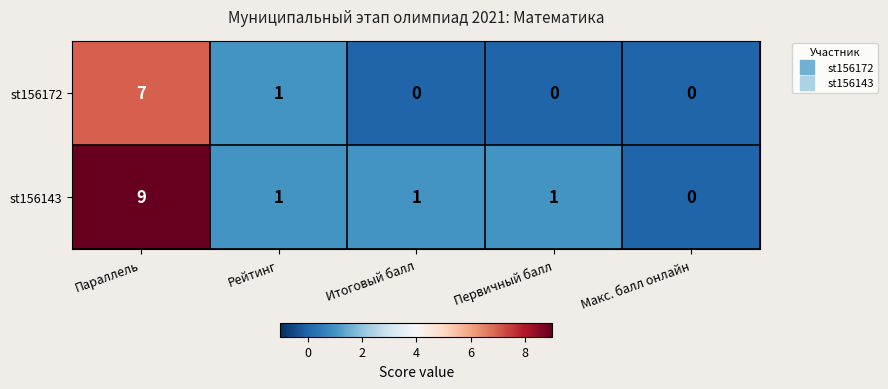

The value of st156172 at Первичный балл is -4. True or false?

False